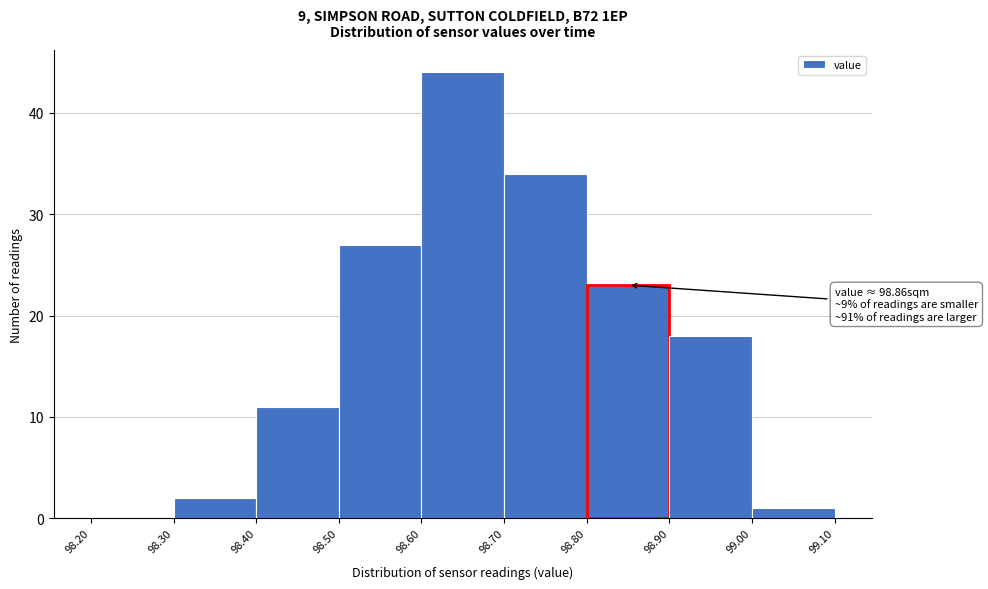

Over which range of the x-axis is the bar tallest?

98.60 to 98.70